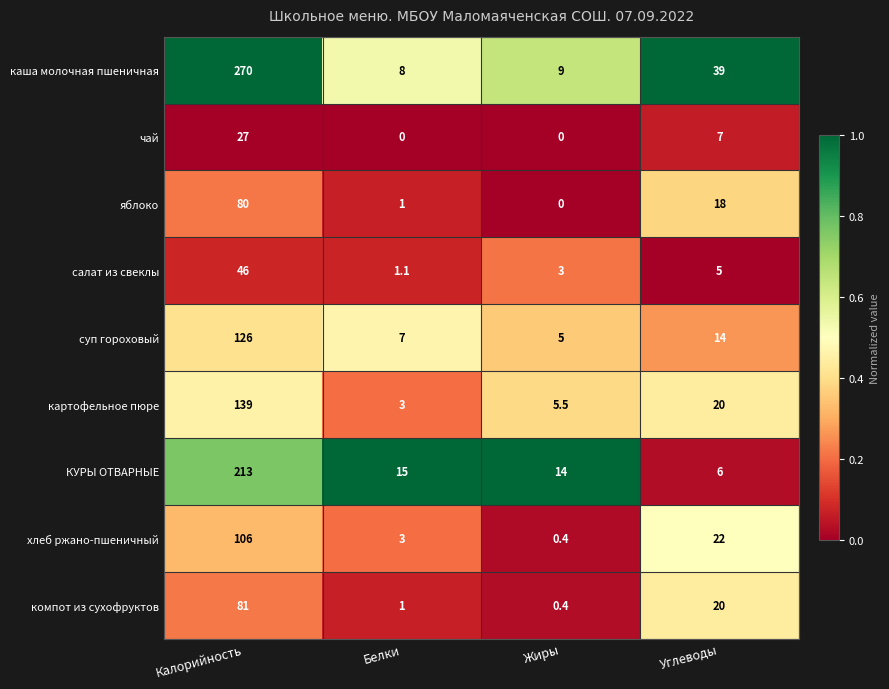

Rank the categories by КУРЫ ОТВАРНЫЕ value from lowest to highest.

Углеводы, Жиры, Белки, Калорийность